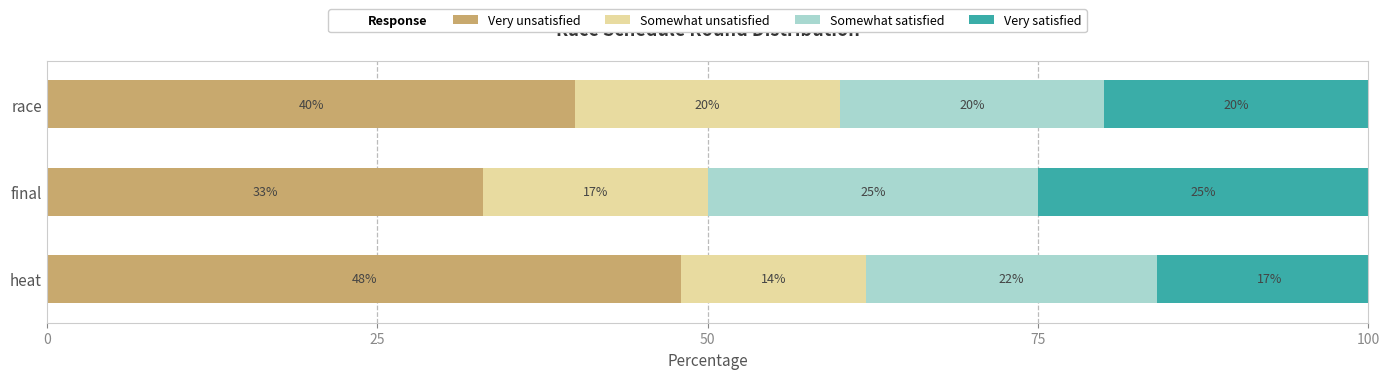

What is the average value of the Very unsatisfied series?

40